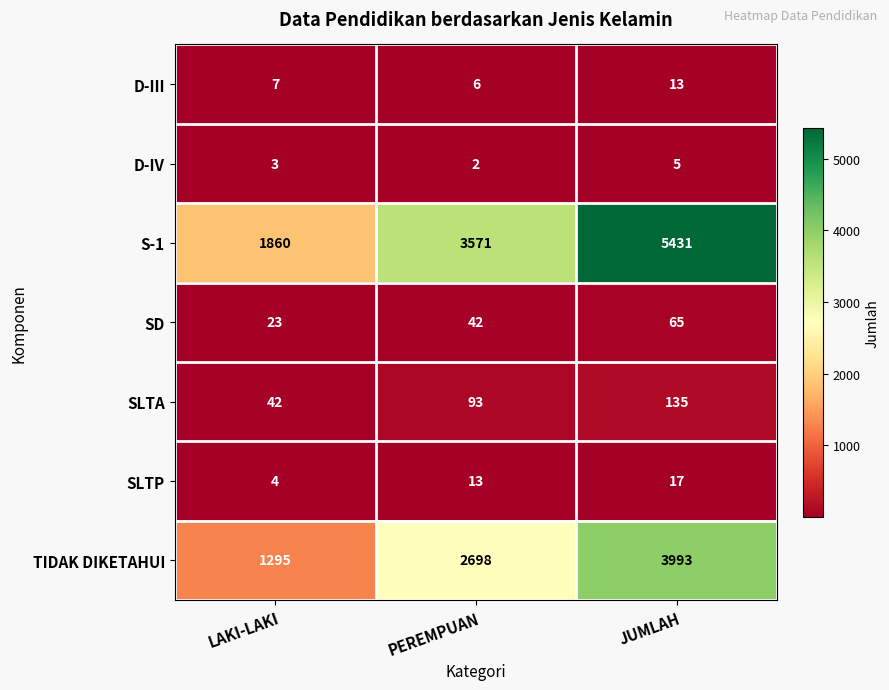

List the series in order of their peak value, lowest first.

D-IV, D-III, SLTP, SD, SLTA, TIDAK DIKETAHUI, S-1